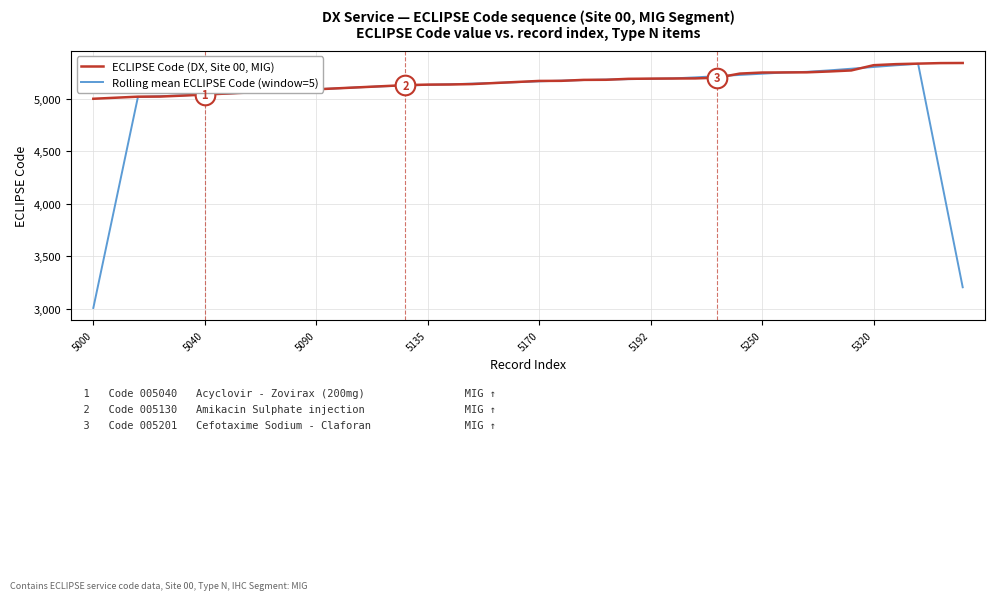

Which series has the largest range (max minus min)?

Rolling mean ECLIPSE Code (window=5)